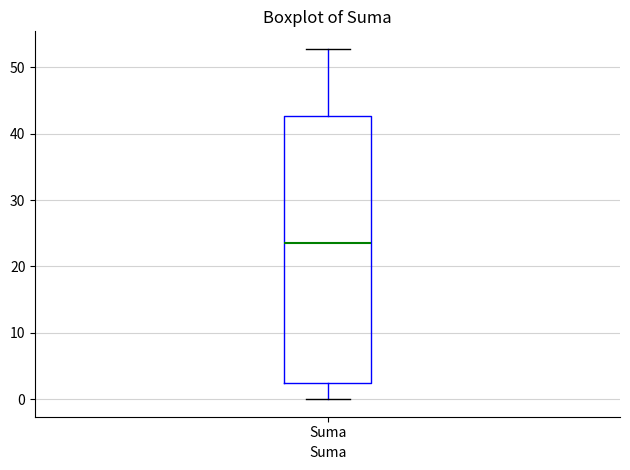

Transcribe this box plot: give where the median line is, the range the box spans, and where the two whiskers end, as read against the y-axis. The values are not printed on the chart, so give them approximately, as read against the axis.

median 24, box 2 to 43, whiskers 0 to 53